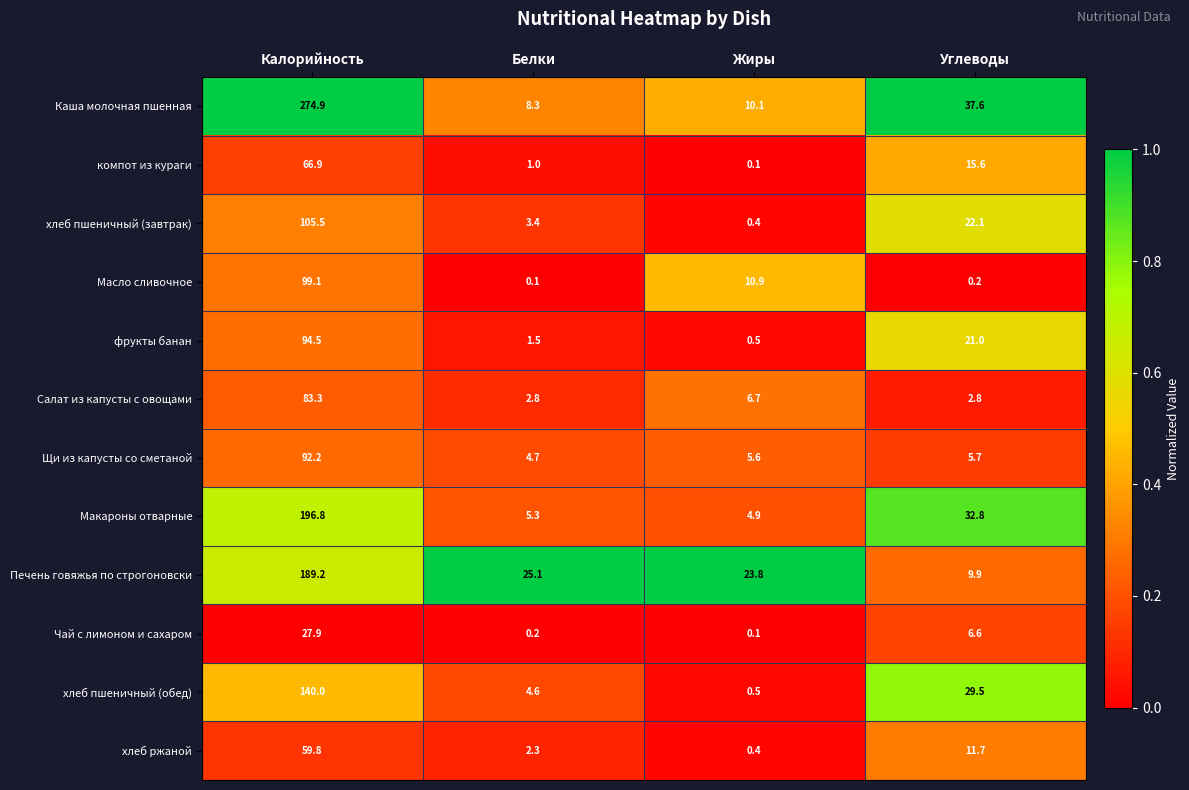

Rank the series by their maximum value, from highest to lowest.

Каша молочная пшенная, Макароны отварные, Печень говяжья по строгоновски, хлеб пшеничный (обед), хлеб пшеничный (завтрак), Масло сливочное, фрукты банан, Щи из капусты со сметаной, Салат из капусты с овощами, компот из кураги, хлеб ржаной, Чай с лимоном и сахаром